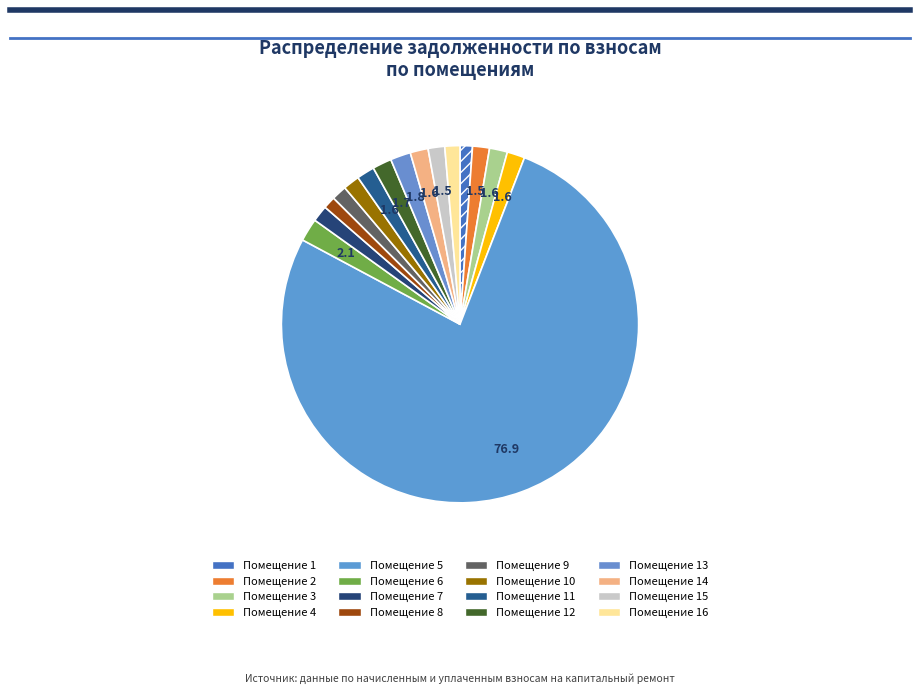

Is there a majority slice in this chart?

Yes